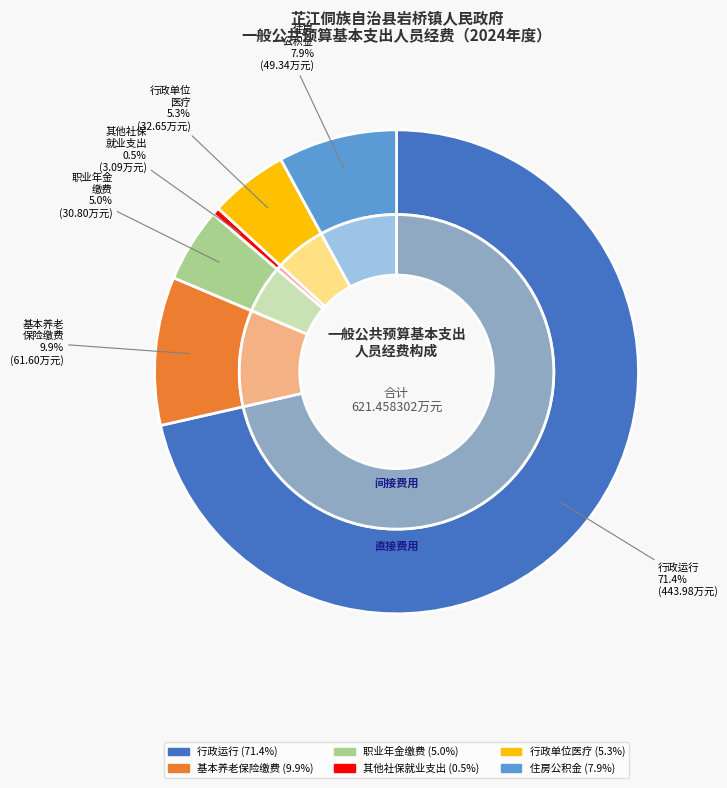

What is the change in value from 机关事业单位职业年金缴费支出 to 其他社会保障和就业支出?

-27.7